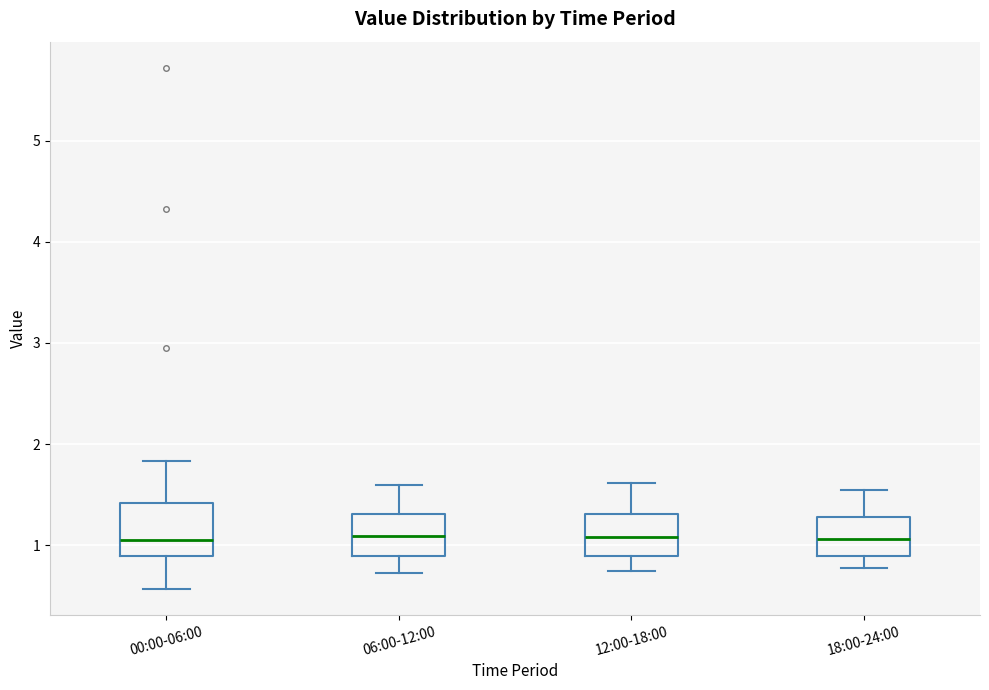

Which box is the tallest, from its lower edge to its upper edge?

00:00-06:00